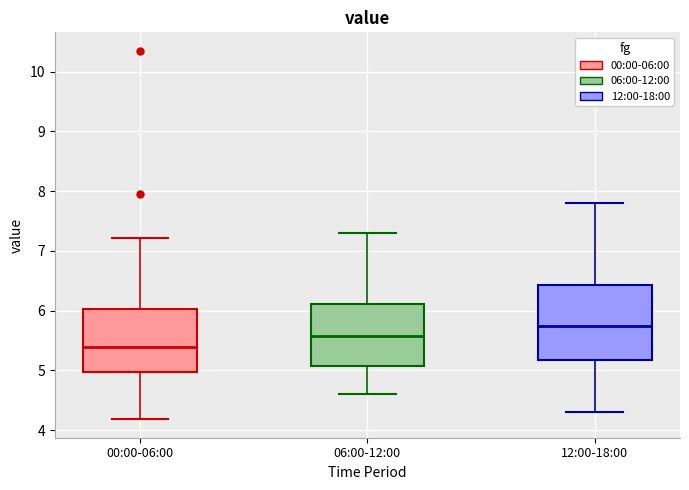

Which box has the highest median line?

12:00-18:00